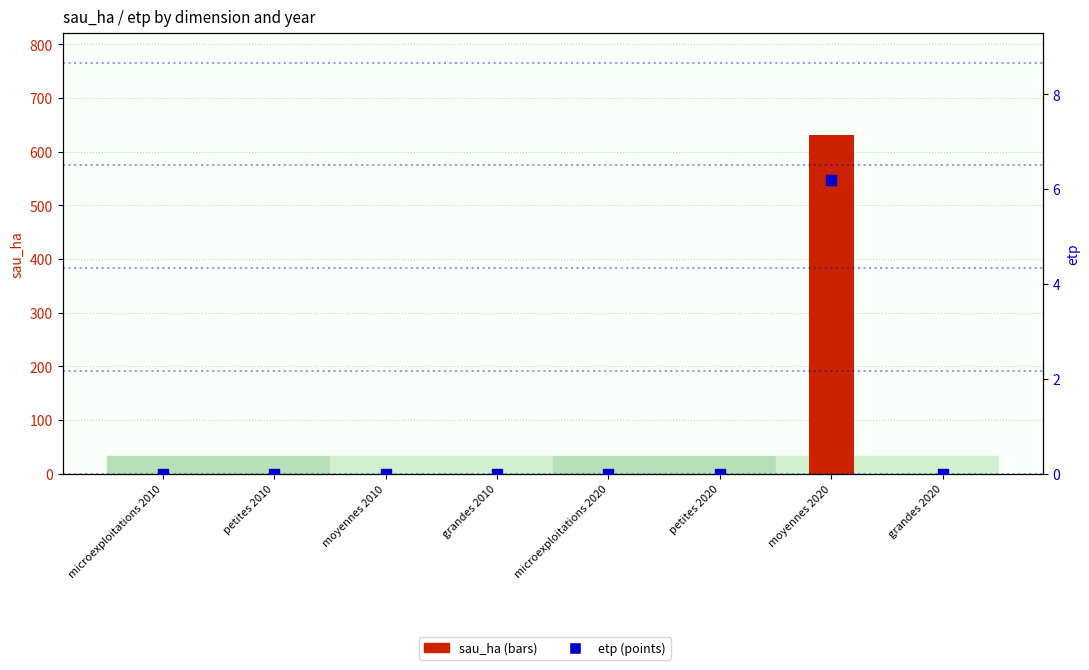

Which series has the largest total across all categories?

sau_ha